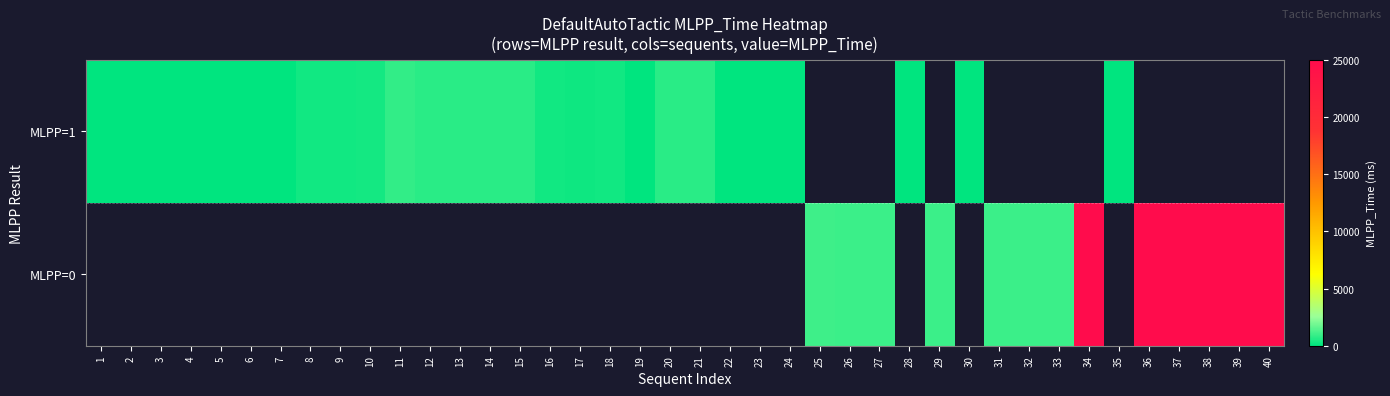

At which label is MLPP=1 closest to 422?

10